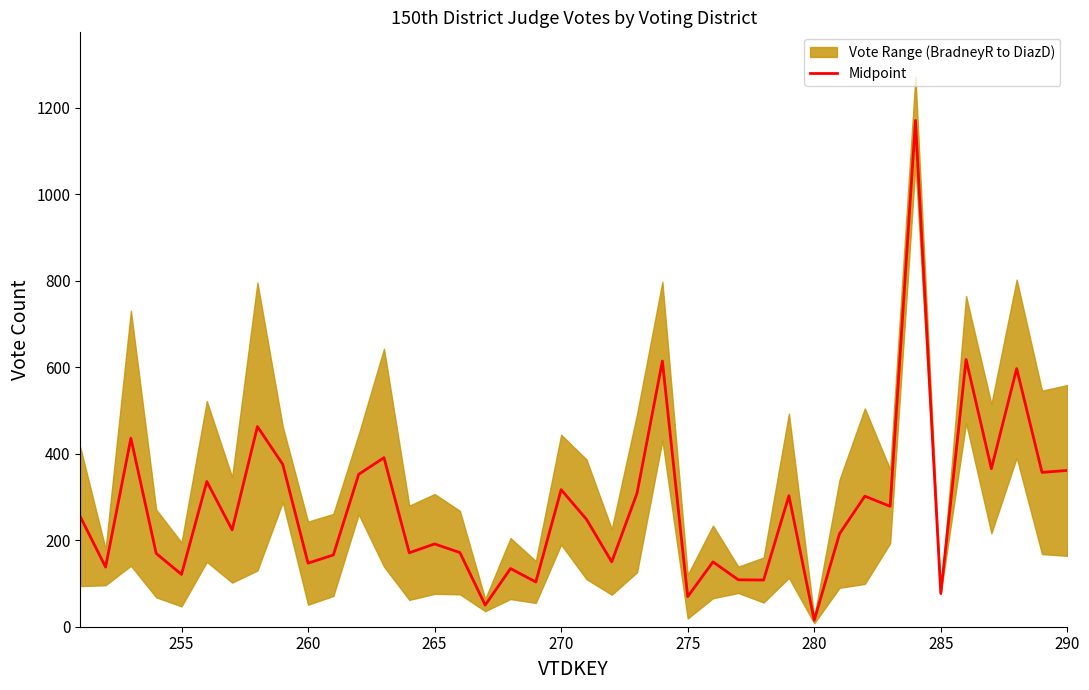

What is the greatest value displayed?

1171.0